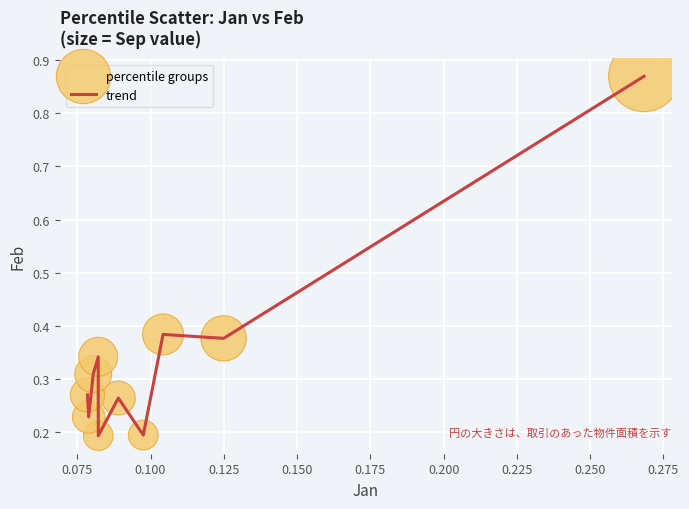

Is this an area chart (filled region under the line)?

No